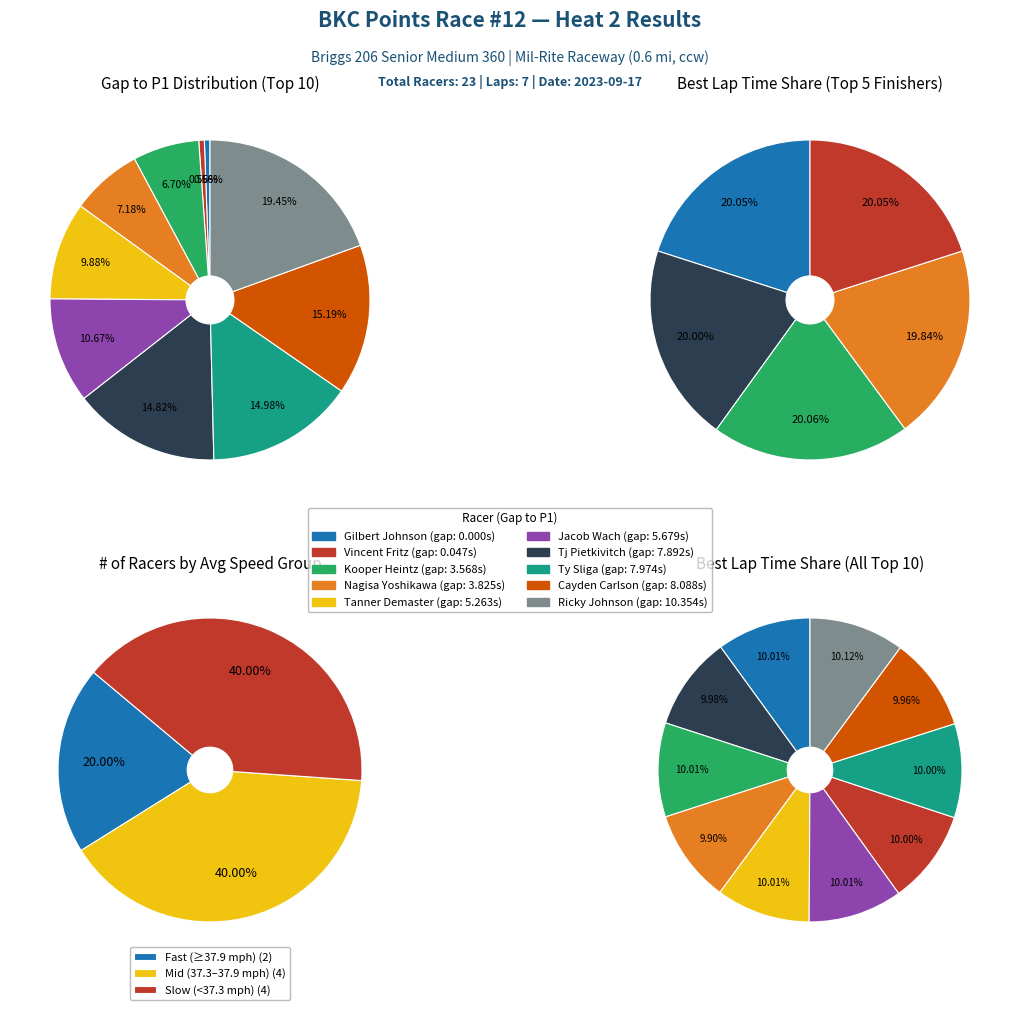

Is the sum of Tanner Demaster and Vincent Fritz greater than half?

No